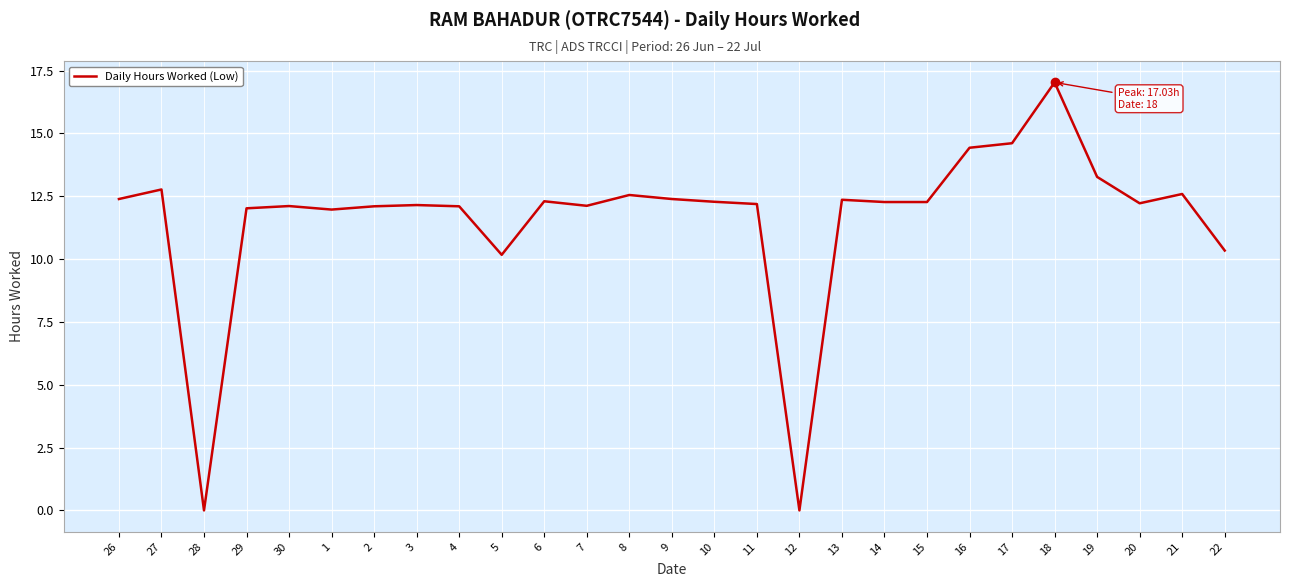

What is the maximum value shown in the chart?

17.0